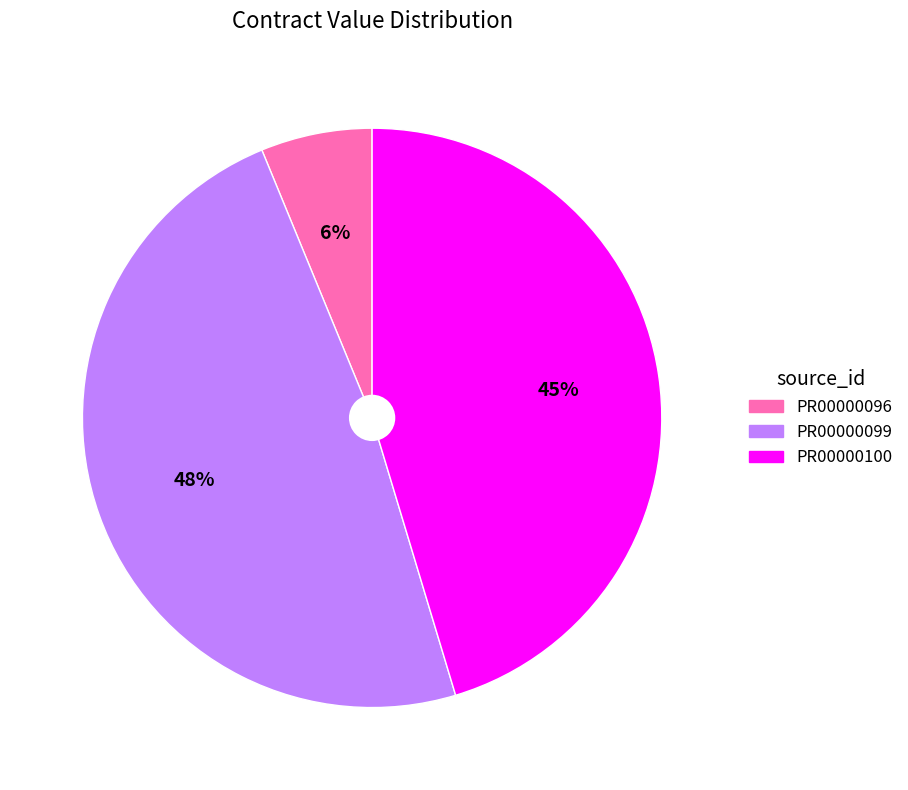

Is the sum of PR00000096 and PR00000099 greater than half?

Yes